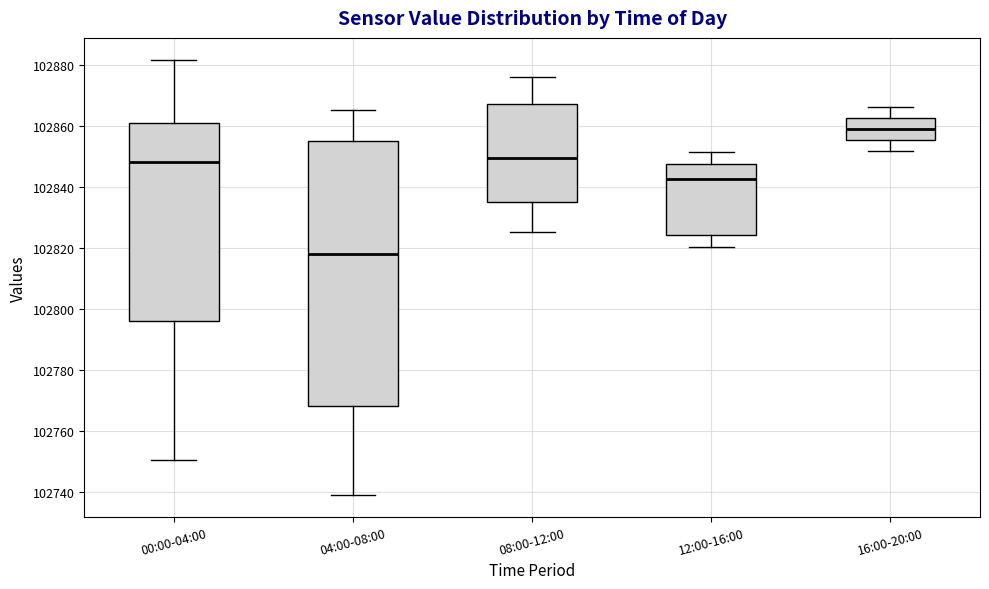

Reading left to right, transcribe this box plot: for each box, give where its median line is, the range the box spans, and where its two whiskers end, as read against the y-axis. The values are not printed on the chart, so give them approximately, as read against the axis.

00:00-04:00: median 102848, box 102796 to 102862, whiskers 102750 to 102882
04:00-08:00: median 102818, box 102768 to 102856, whiskers 102738 to 102866
08:00-12:00: median 102850, box 102836 to 102868, whiskers 102826 to 102876
12:00-16:00: median 102842, box 102824 to 102848, whiskers 102820 to 102852
16:00-20:00: median 102860, box 102856 to 102862, whiskers 102852 to 102866